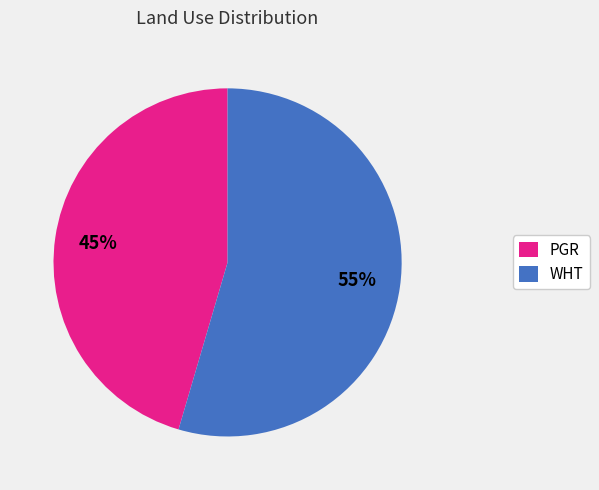

To the nearest percent, what is the average slice percentage?

50%